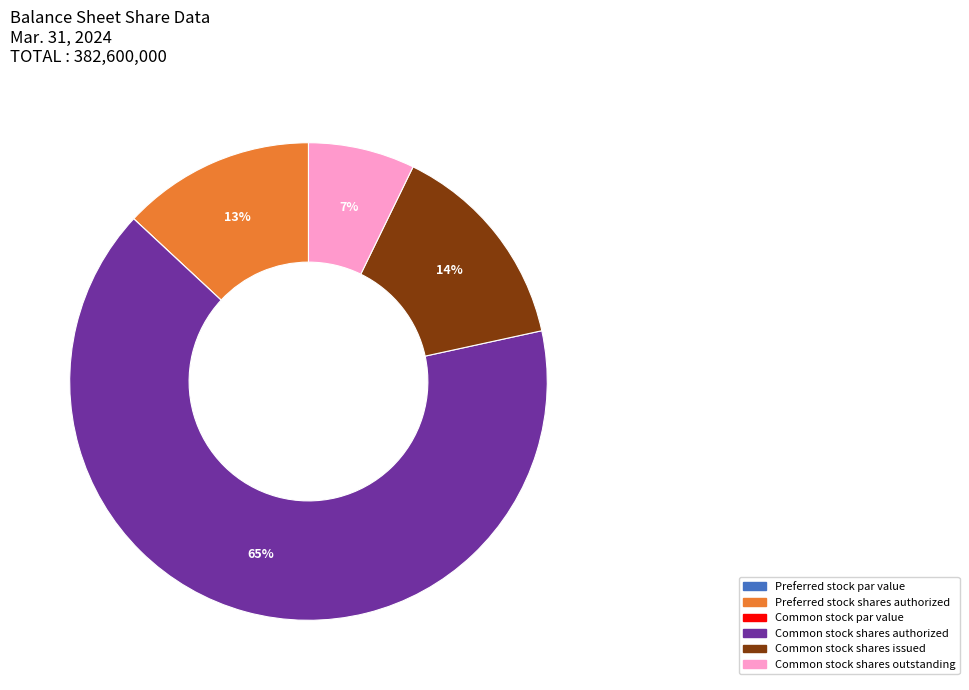

Is there any slice that represents more than half of the pie?

Yes